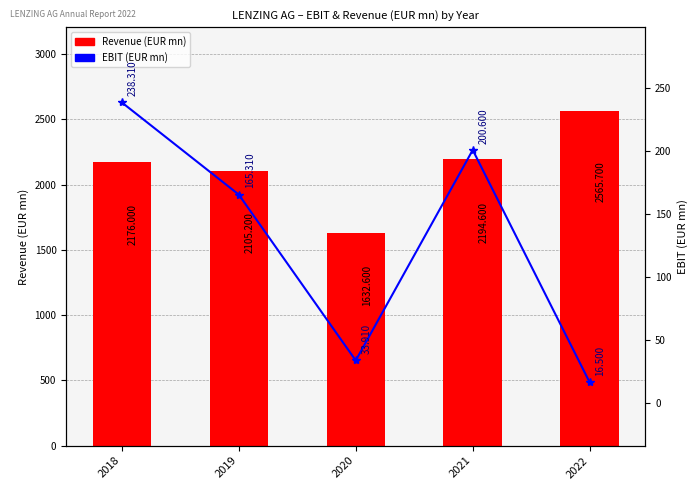

List the series in order of their overall mean, highest first.

Revenue (EUR mn), EBIT (EUR mn)